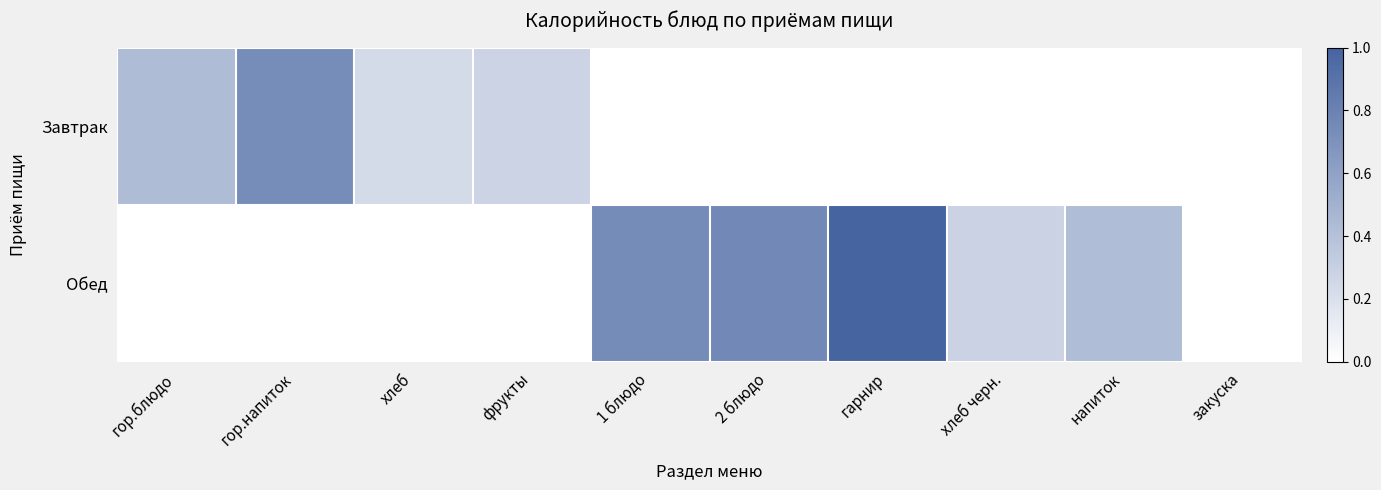

Which series has the largest range (max minus min)?

Обед